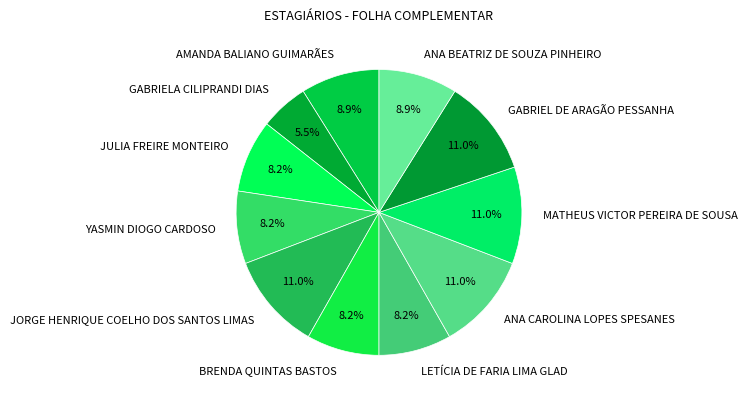

Which slice is the smallest?

GABRIELA CILIPRANDI DIAS